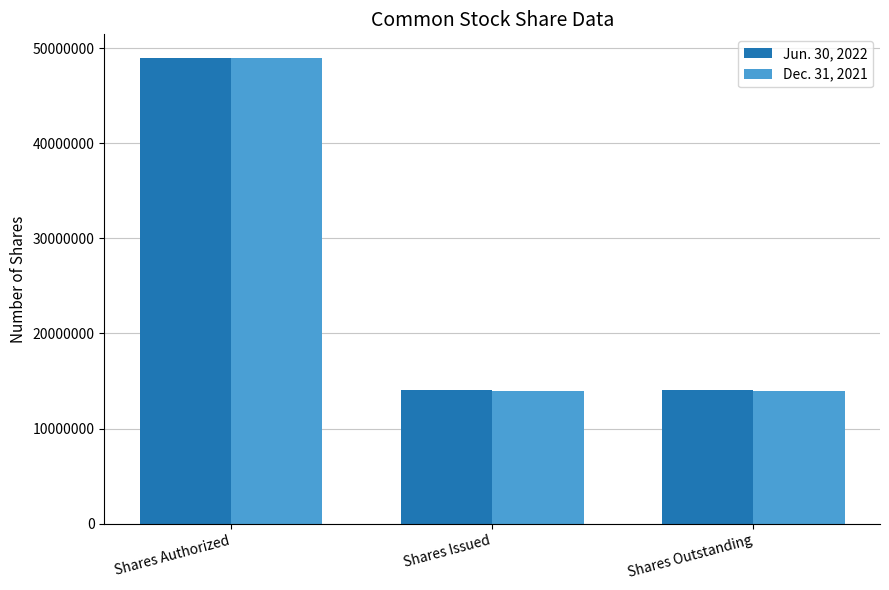

What is the label of the 3rd bar from the left?

Shares Outstanding